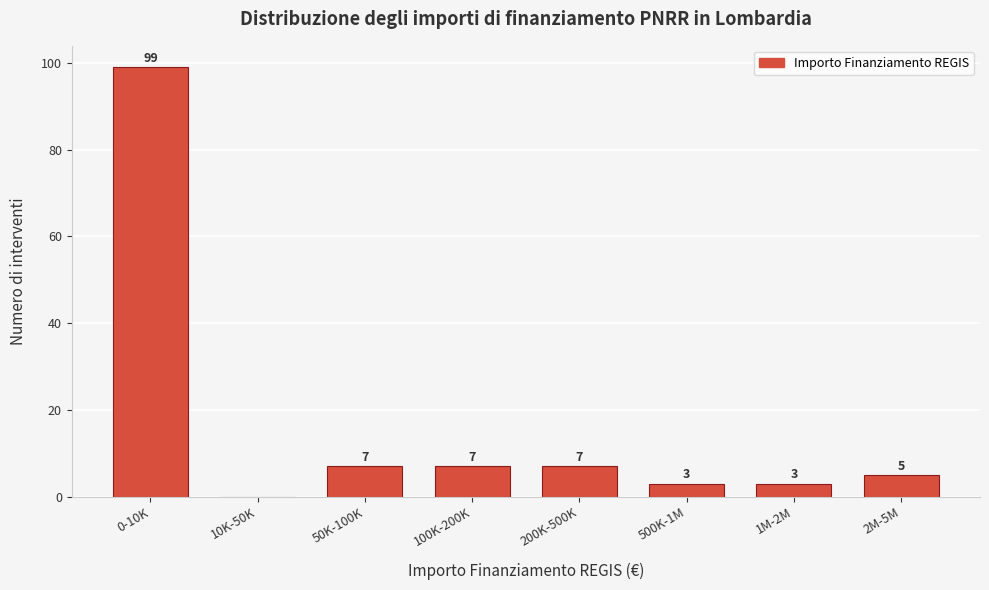

Reading left to right, list all the values displayed in this chart.

0-10K=99	10K-50K=0	50K-100K=7	100K-200K=7	200K-500K=7	500K-1M=3	1M-2M=3	2M-5M=5